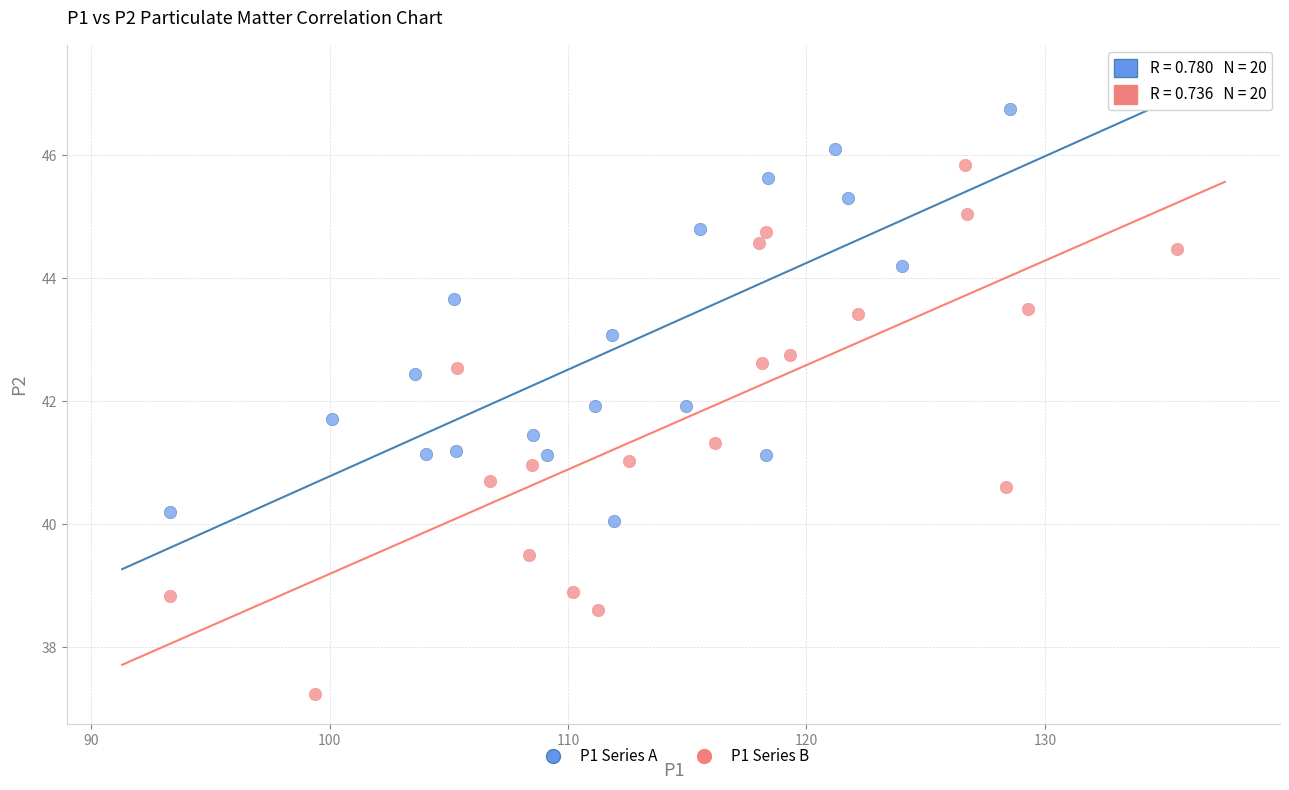

Which series contains the highest Y value?

P1 Series A